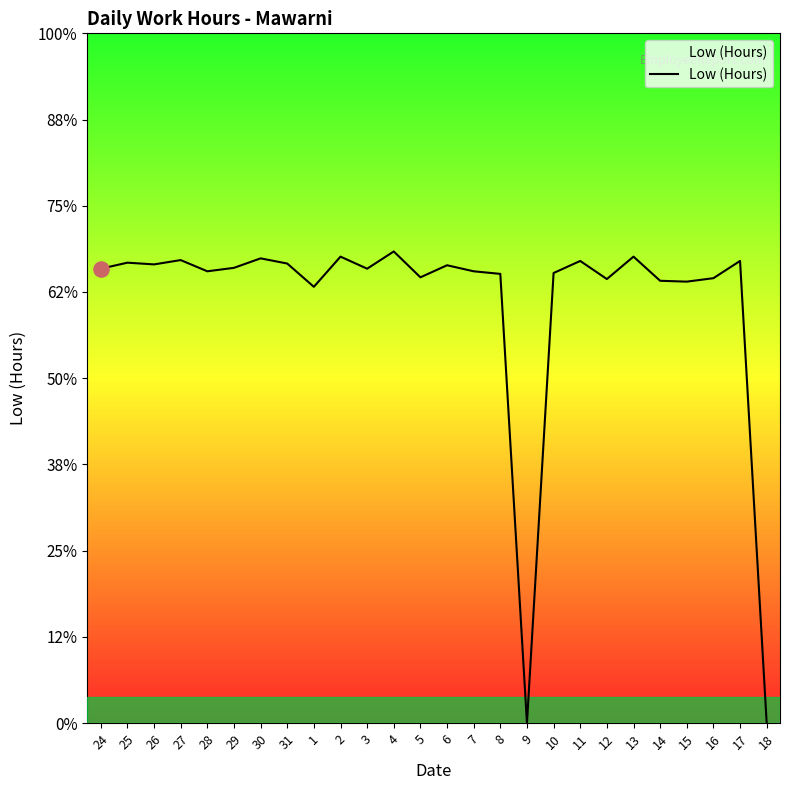

What is the change in value from 1 to 14?

+0.1